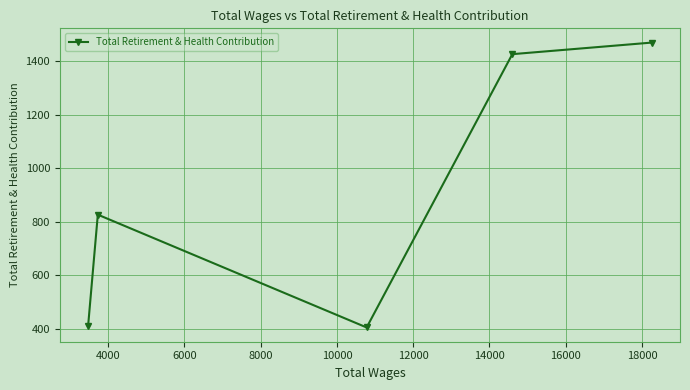

How many series are shown in this chart?

1